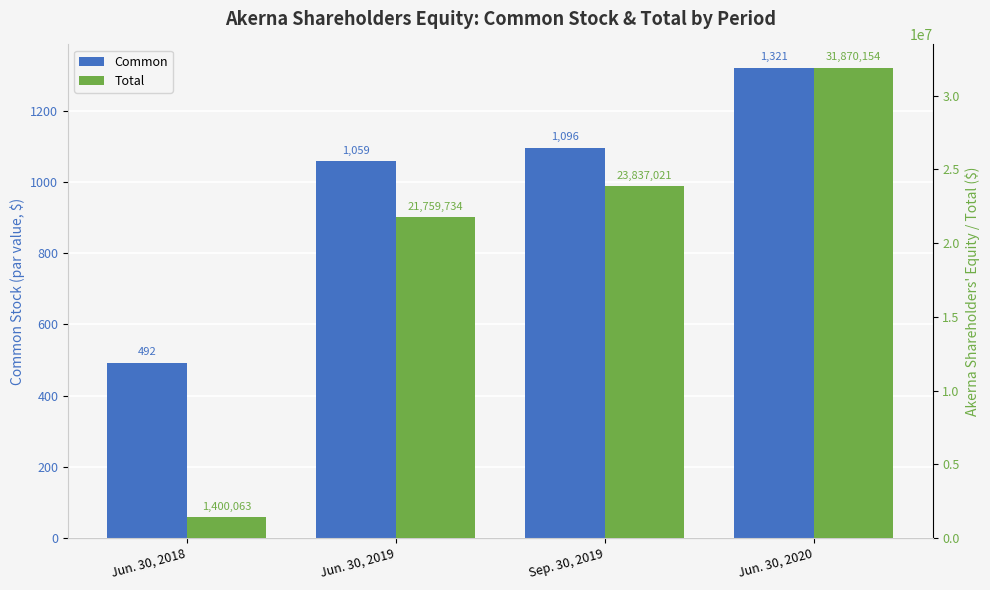

True or false: Common has a value of 1096 at Sep. 30, 2019.

True